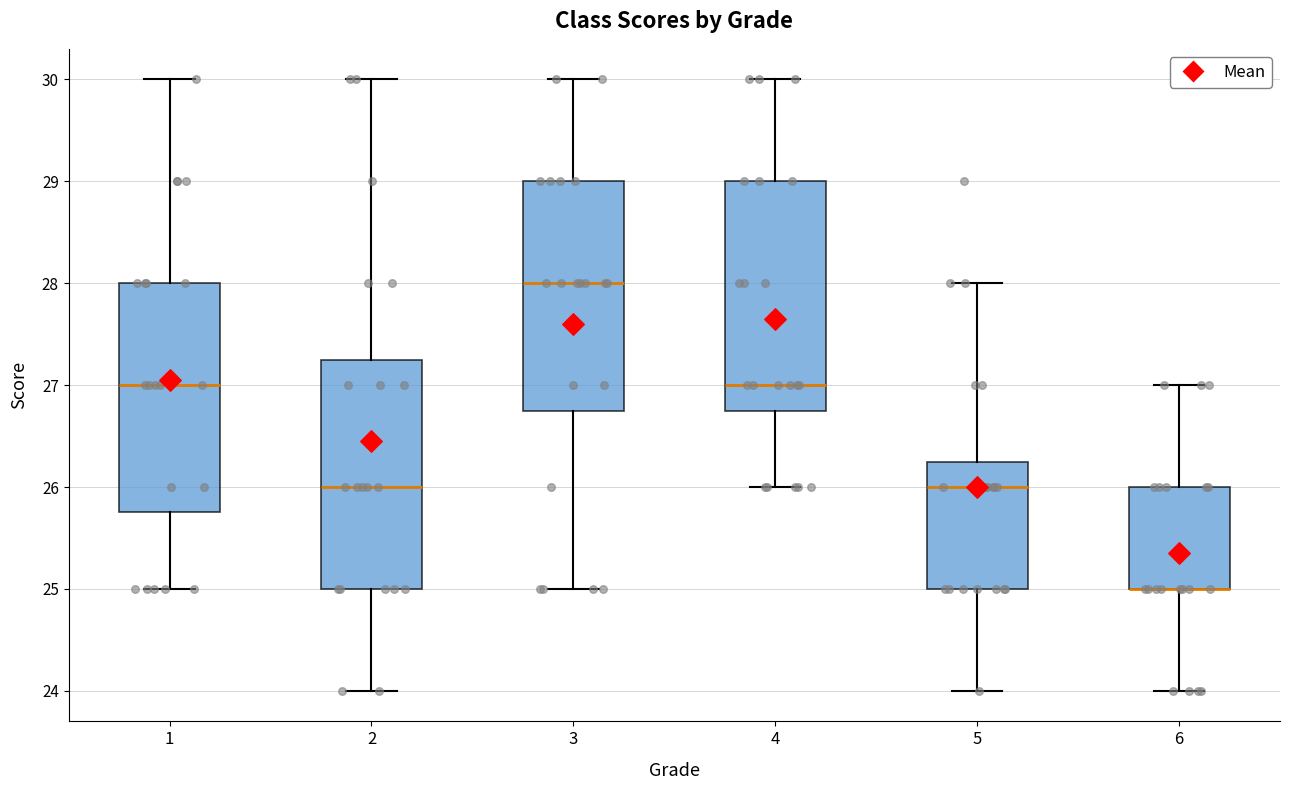

Where does the upper whisker of the box at x = 5 end on the y-axis? The values are not printed on the chart, so give them approximately, as read against the axis.

28.0